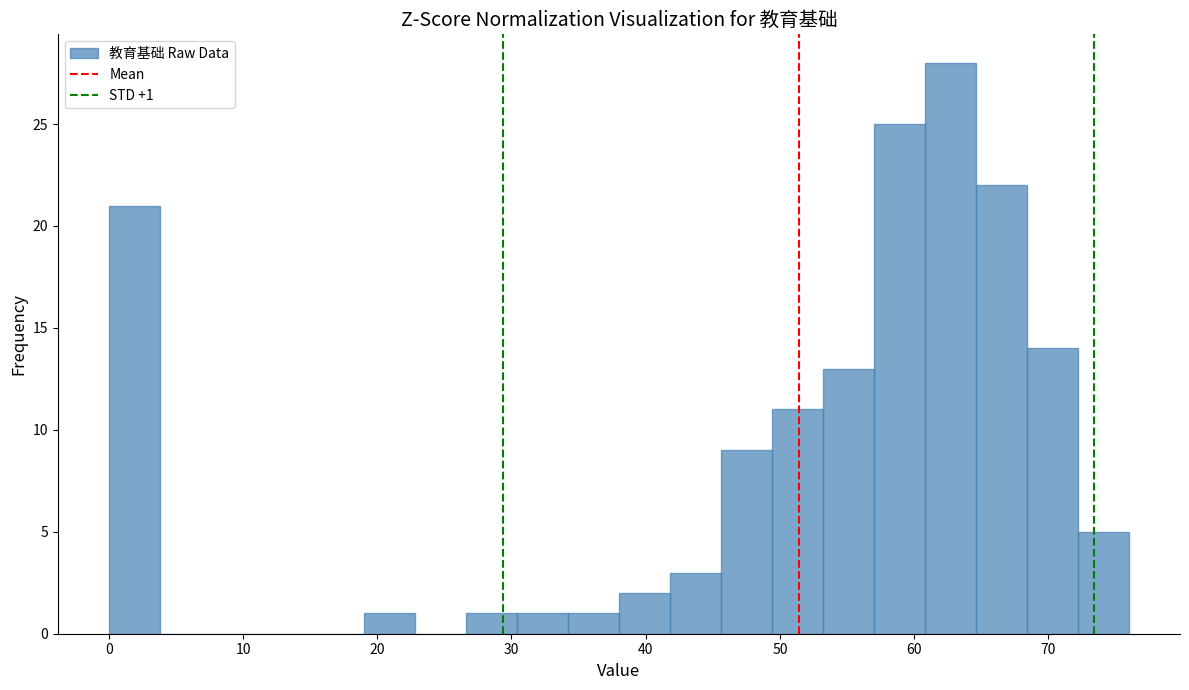

Around what value on the x-axis is the tallest bar? Give the approximate position of its centre, as read against the axis.

63